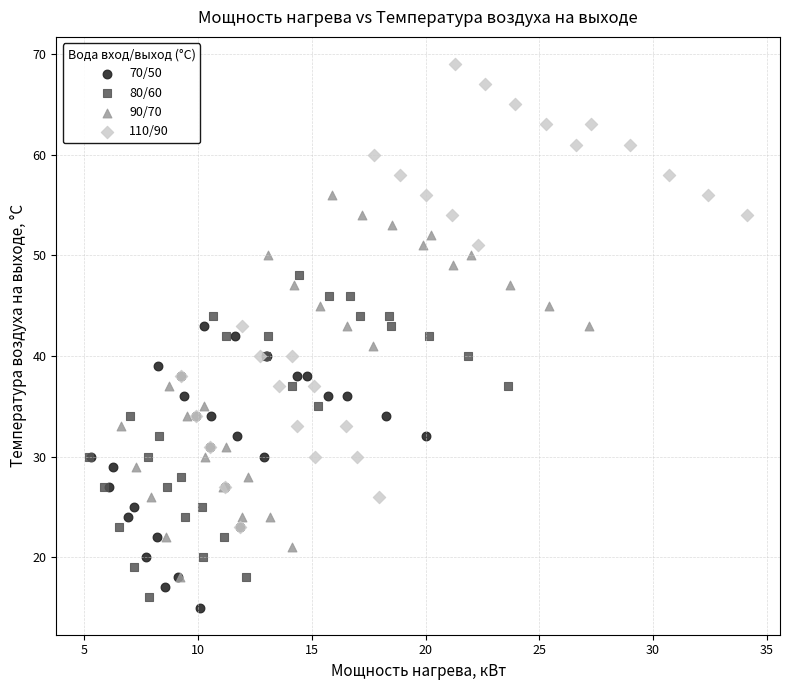

Which series reaches the maximum Y coordinate?

110/90